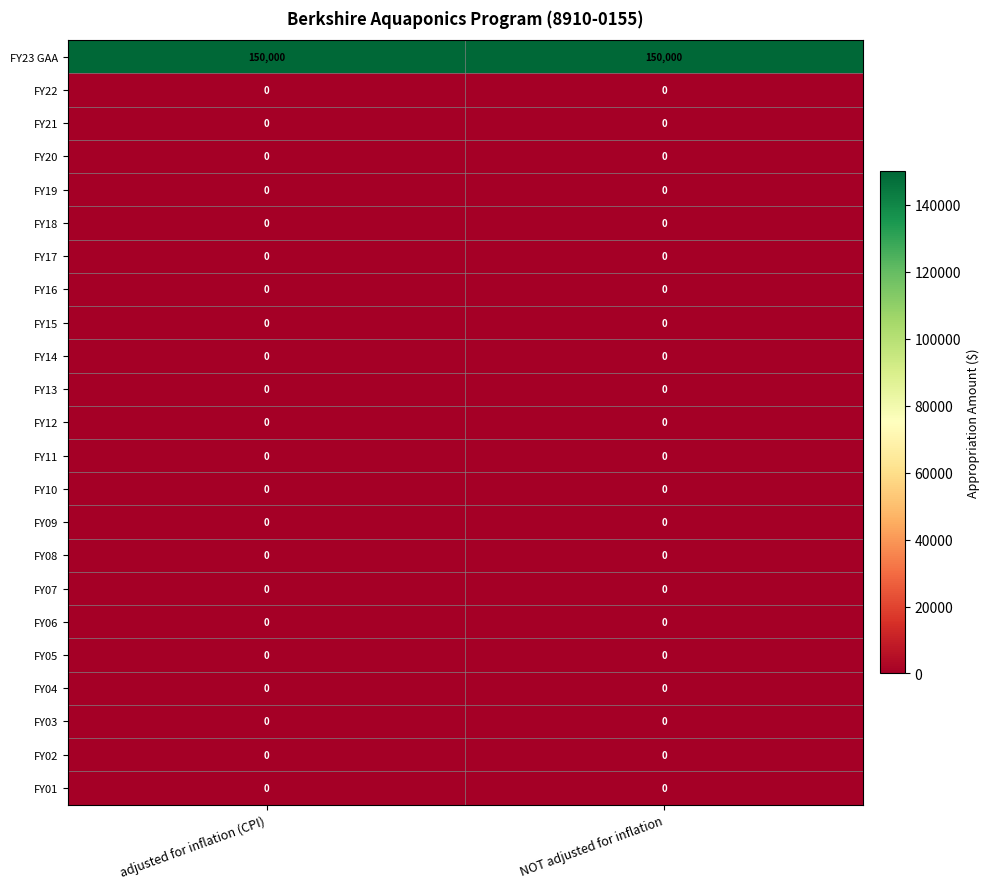

What is the total value across all series at adjusted for inflation (CPI)?

150000